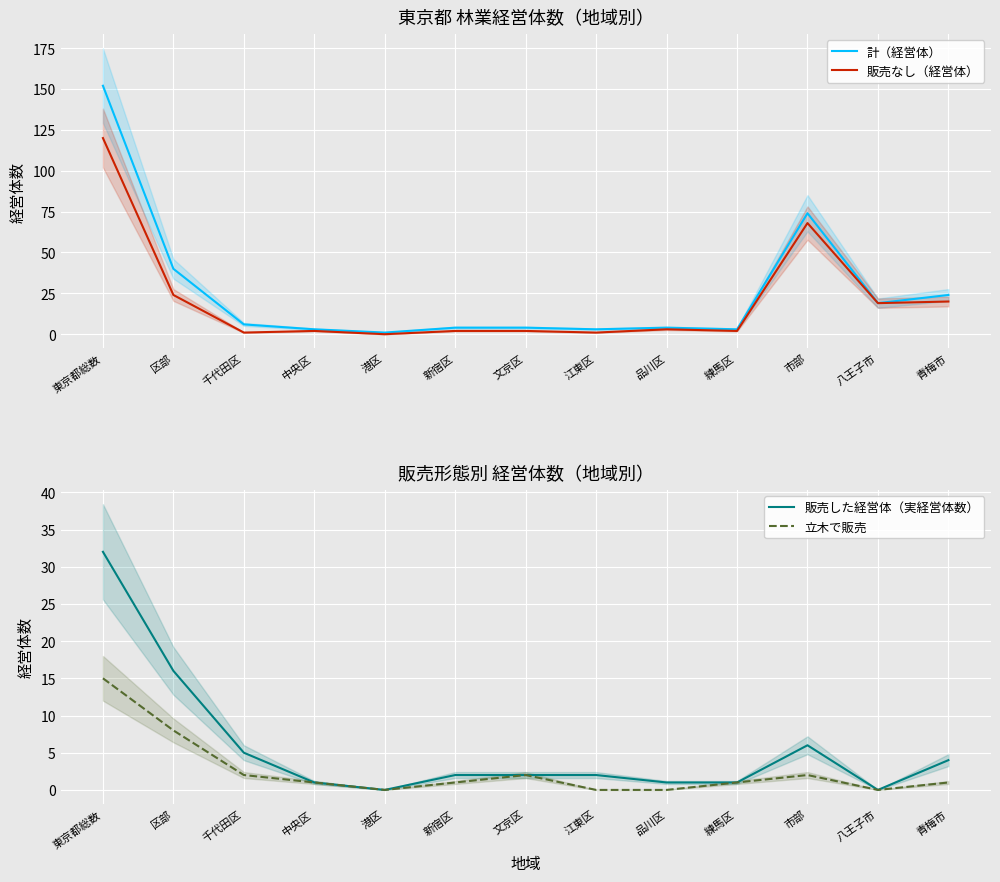

At which label does 販売なし（経営体） reach its peak?

東京都総数